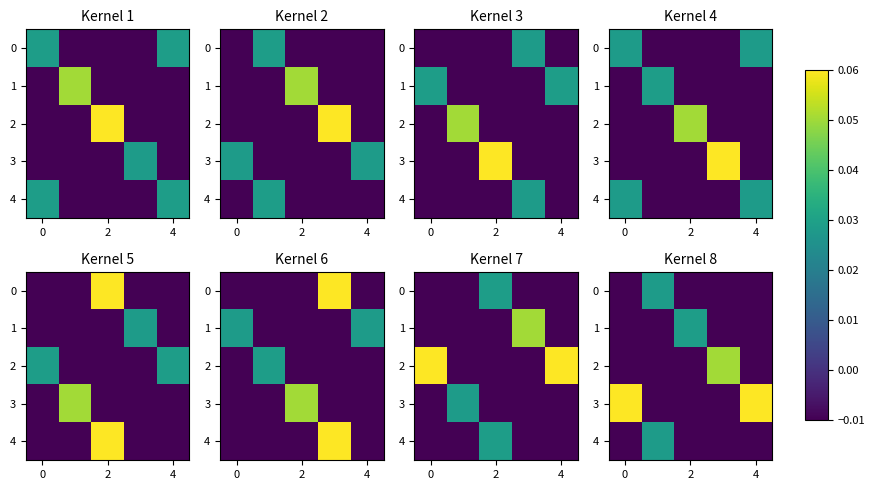

At 2, list the series in order from largest to smallest.

1, 0, 2, 3, 4